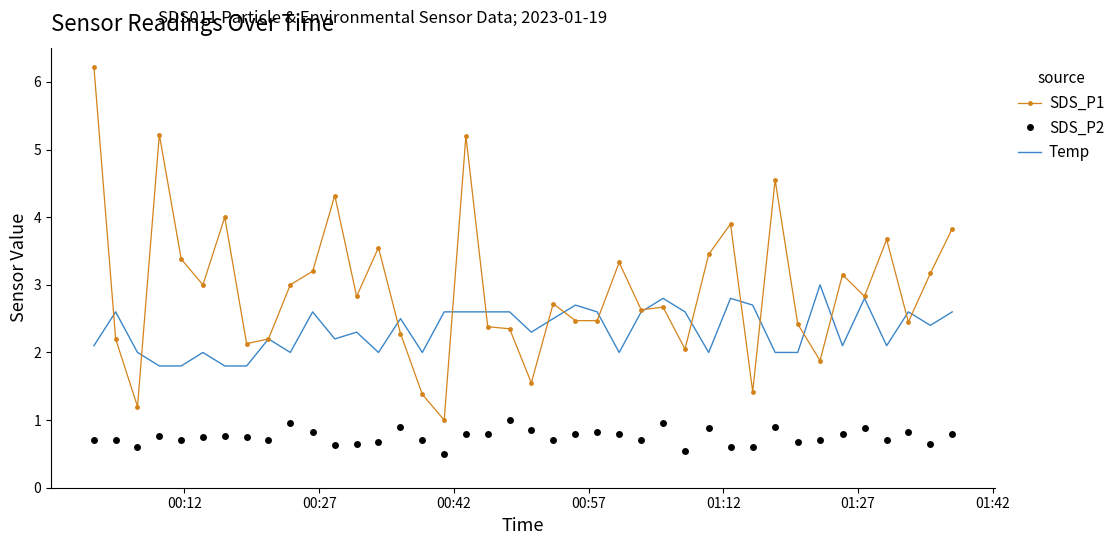

What is the lowest value of the SDS_P1 series?

1.0